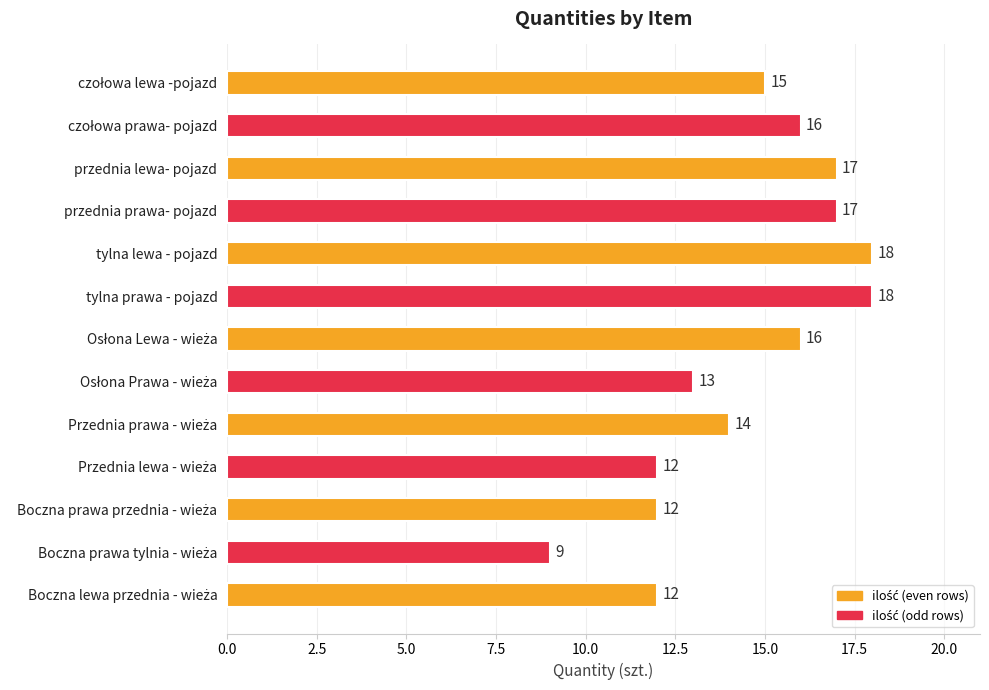

The value at przednia prawa- pojazd is 4. True or false?

False